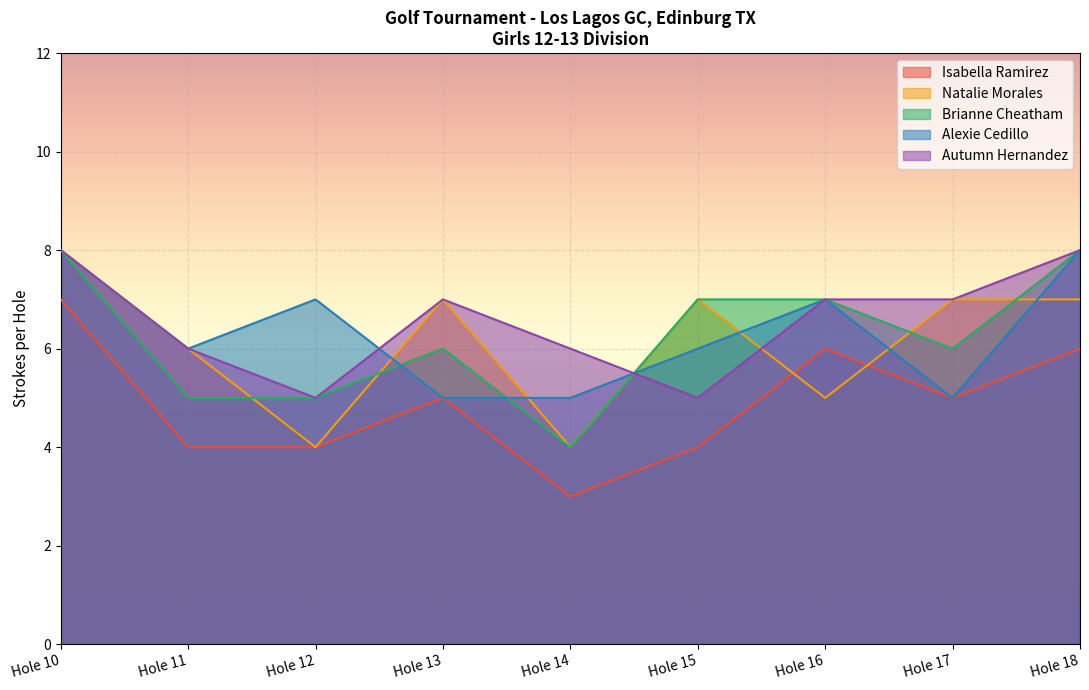

What is the value of the Alexie Cedillo point at the 5th from the left?

5